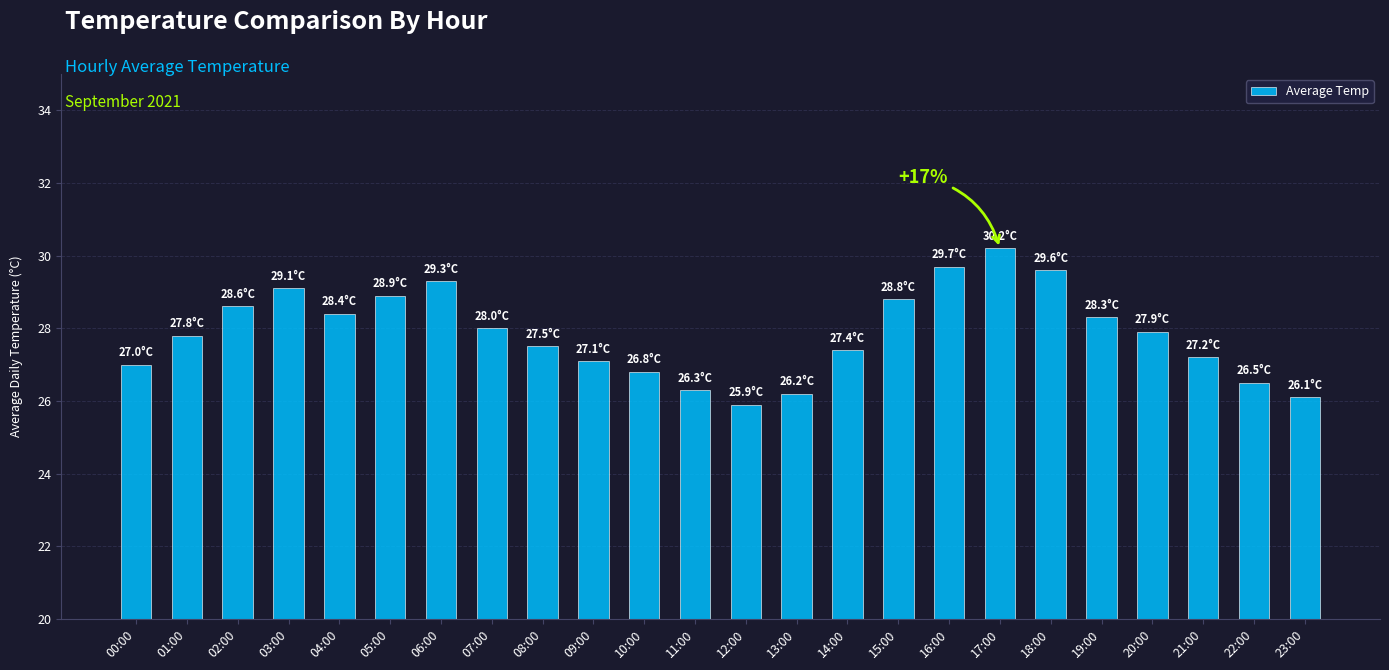

What position from the left is 13:00?

14